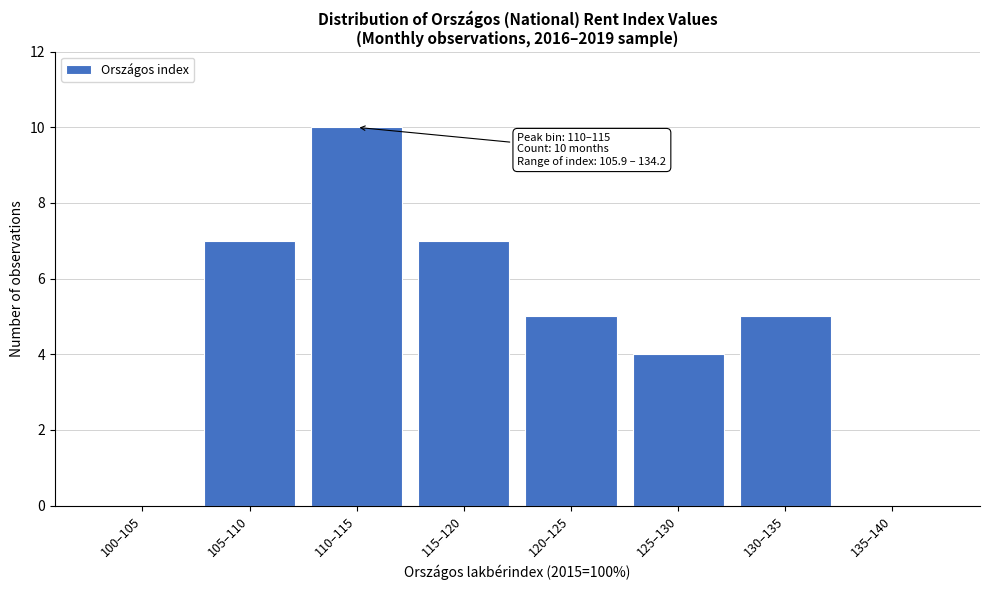

Reading left to right, transcribe all the data shown in this chart.

100–105=0	105–110=7	110–115=10	115–120=7	120–125=5	125–130=4	130–135=5	135–140=0